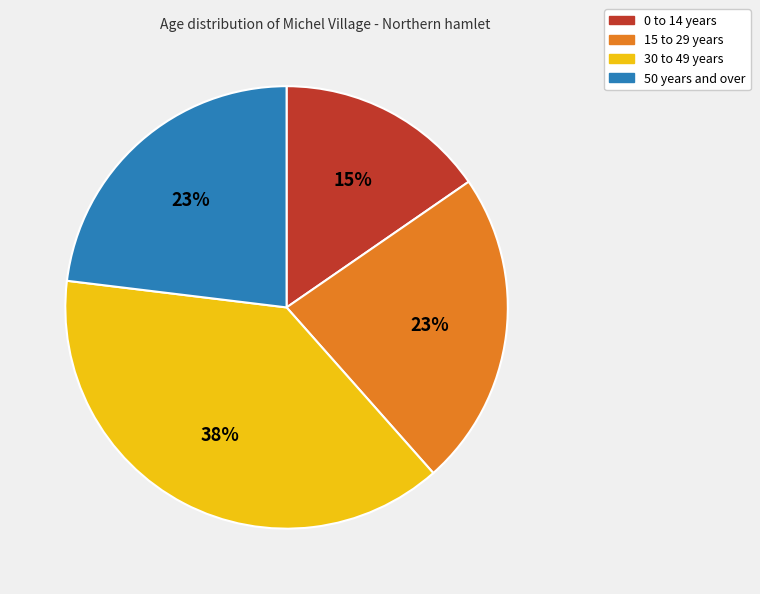

To the nearest percent, what is the average slice percentage?

25%